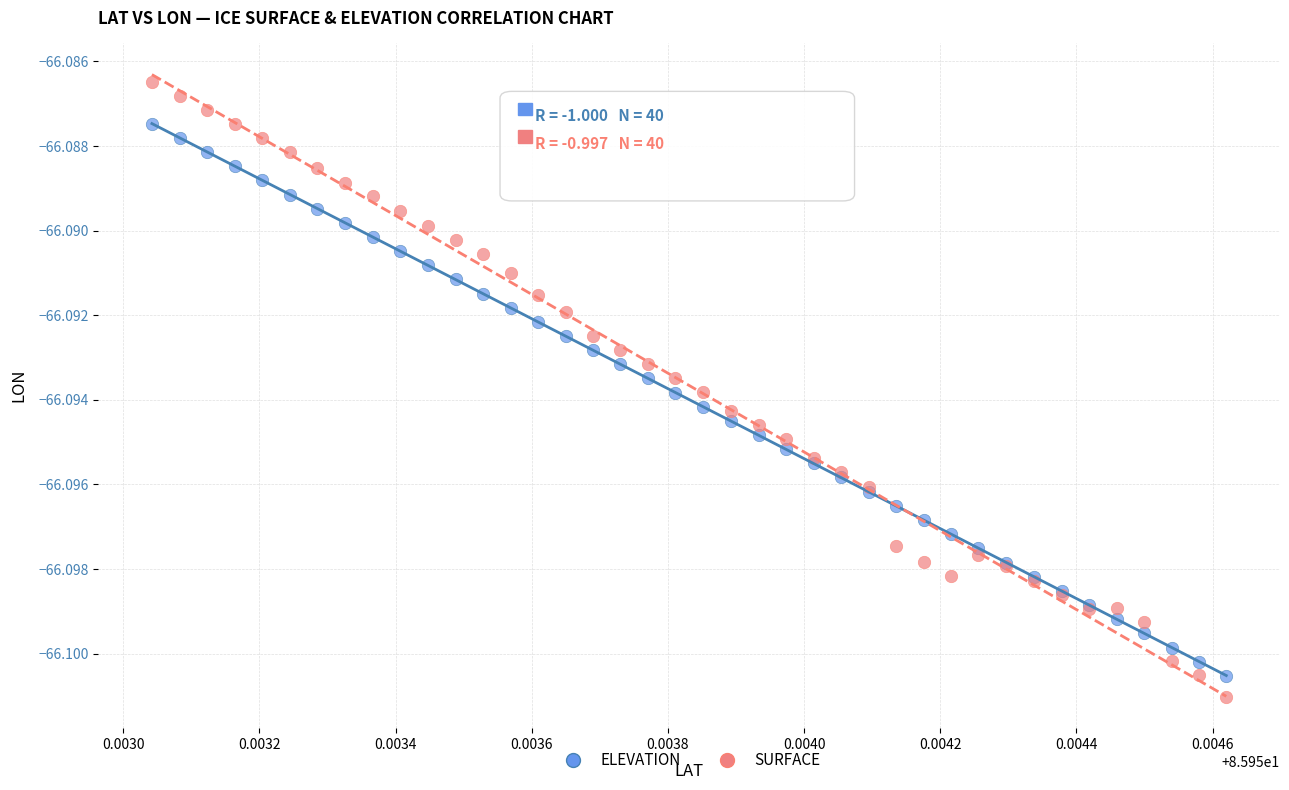

Which series reaches the maximum Y coordinate?

SURFACE